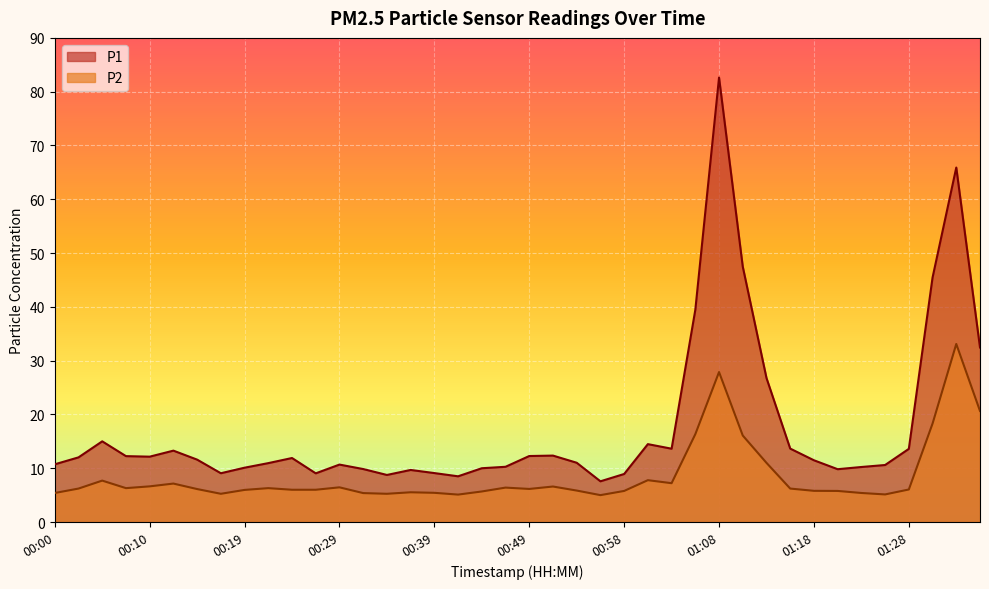

Where is P2 nearest to the value 19?

01:30